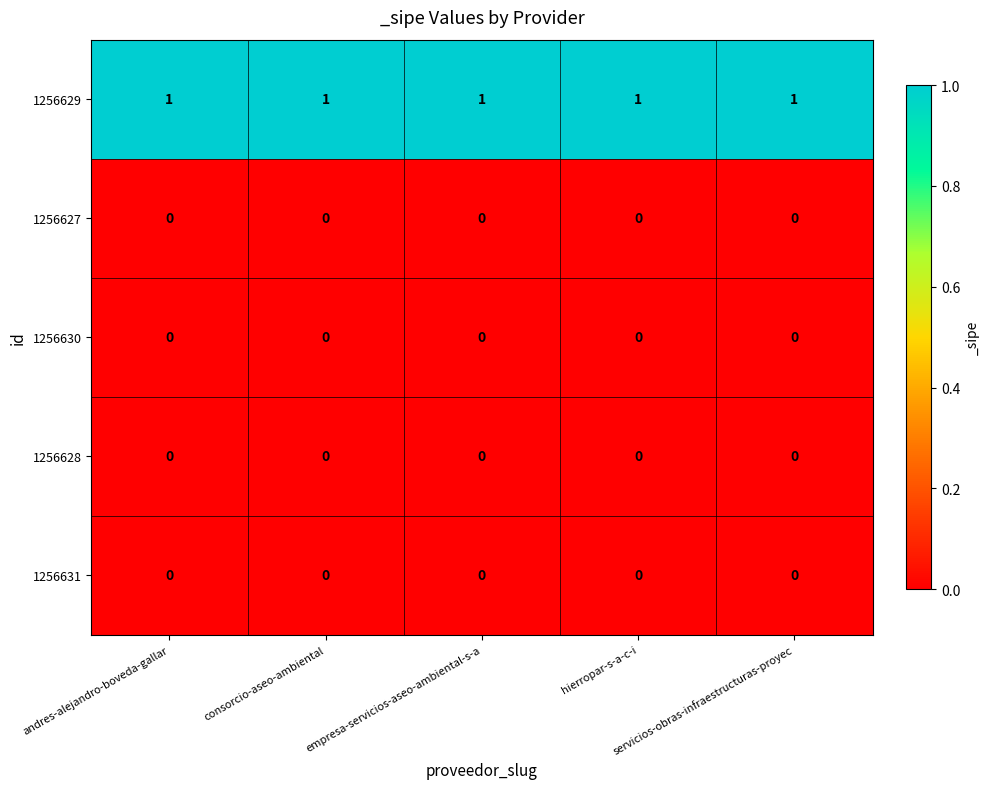

At how many categories does at least one series exceed 0?

5